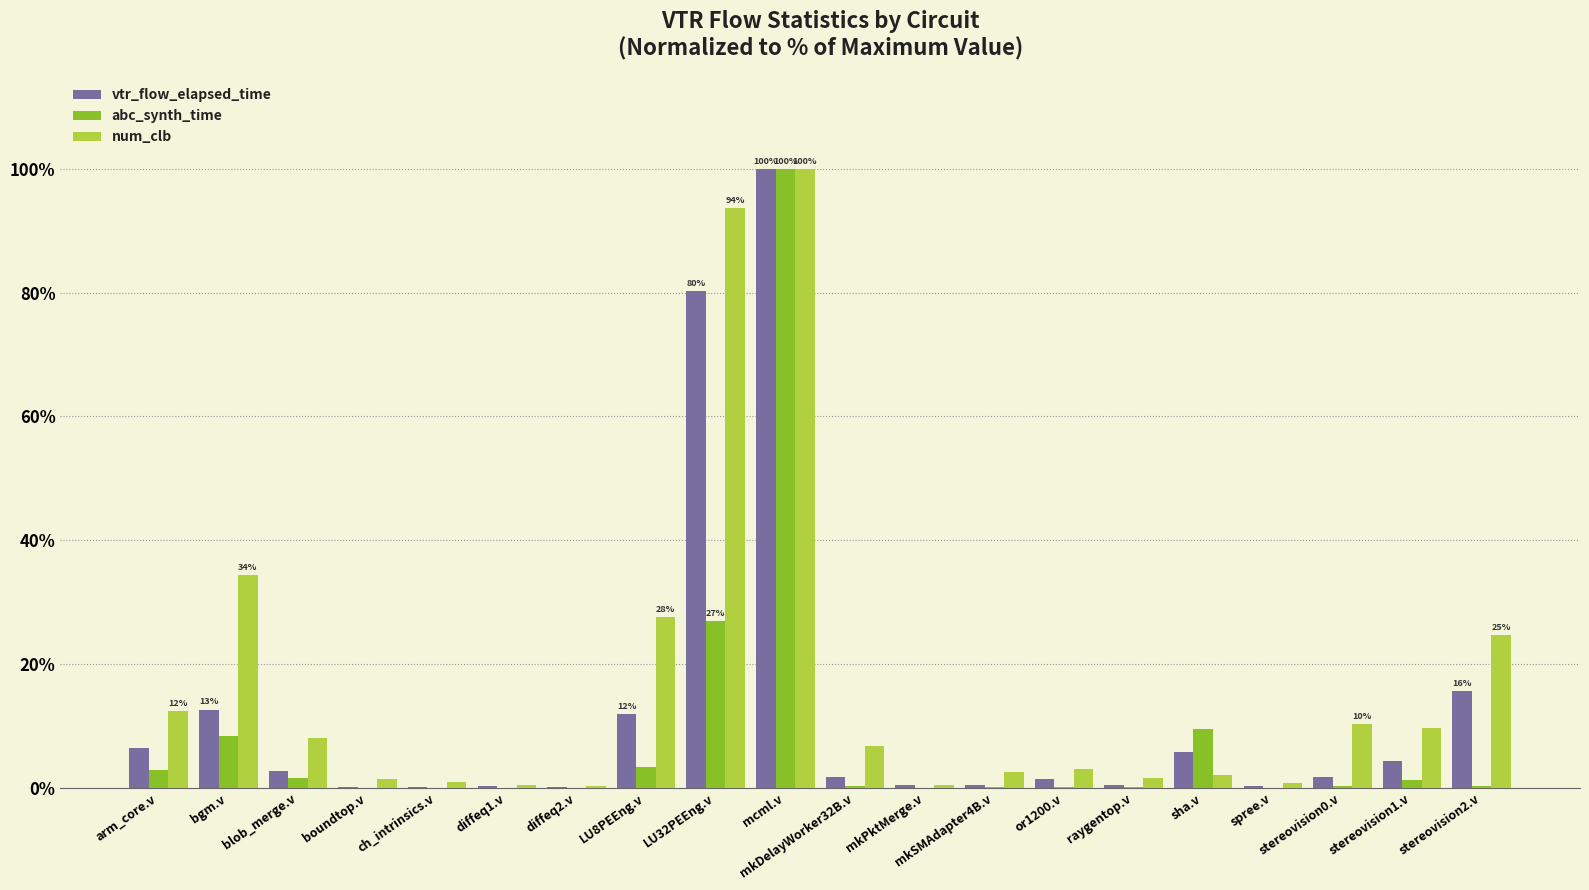

What is the total value across all series at mkDelayWorker32B.v?

8.7